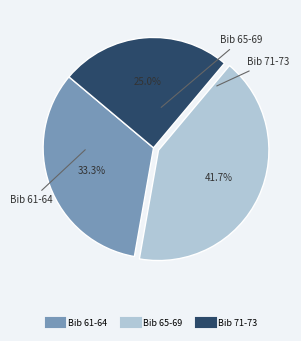

Is there any slice that represents more than half of the pie?

No